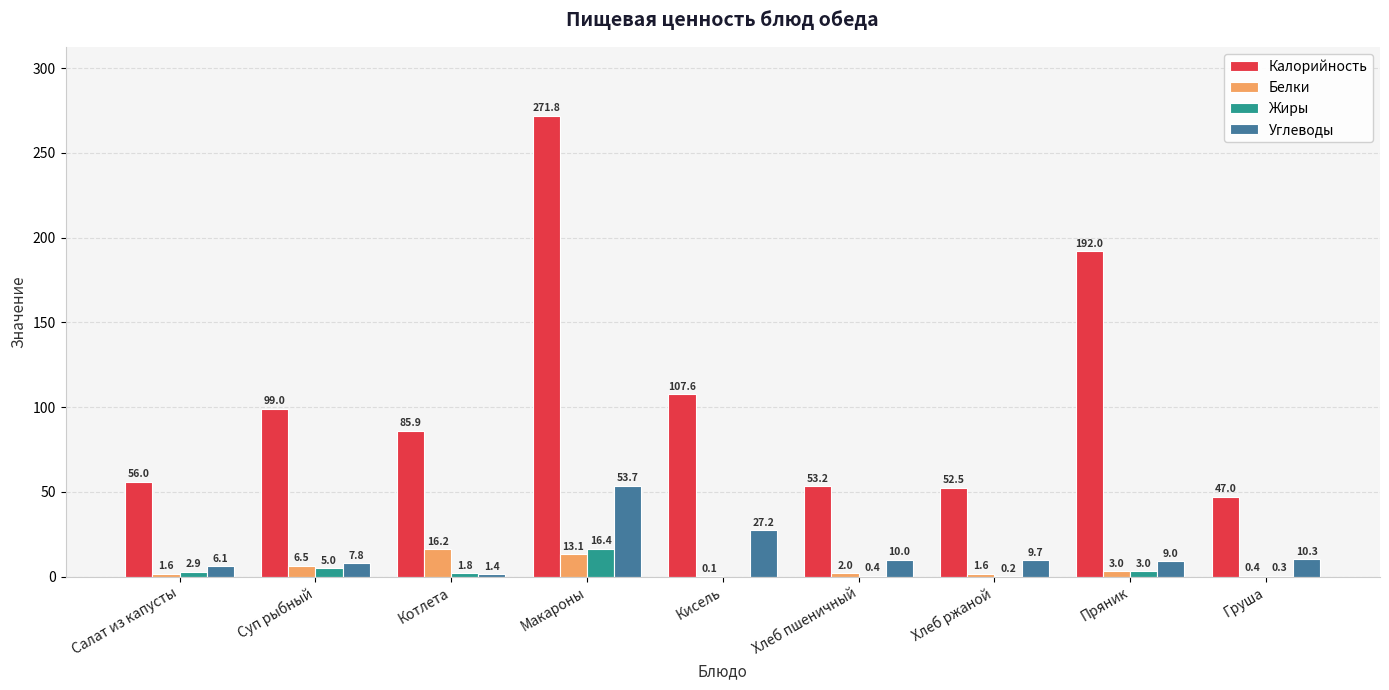

What is the highest value of the Жиры series?

16.4